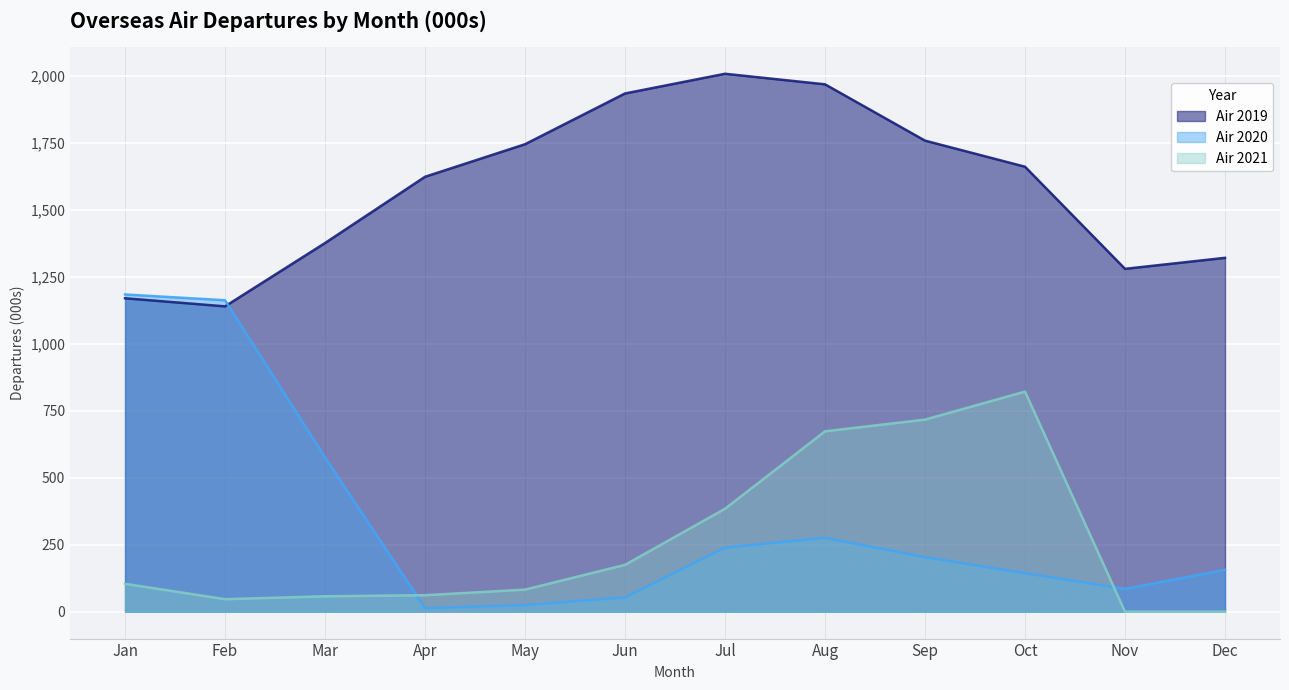

Which category has the highest value in the Air 2020 series?

Jan